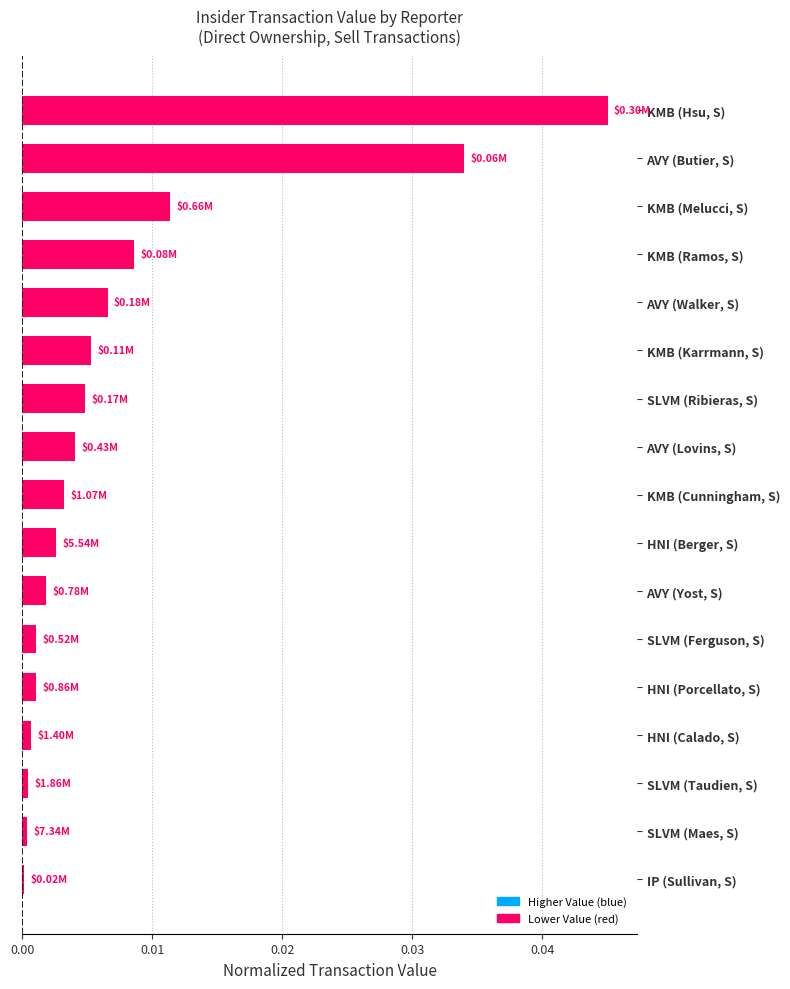

At which category does the chart reach its peak across all series?

KMB (Hsu, S)